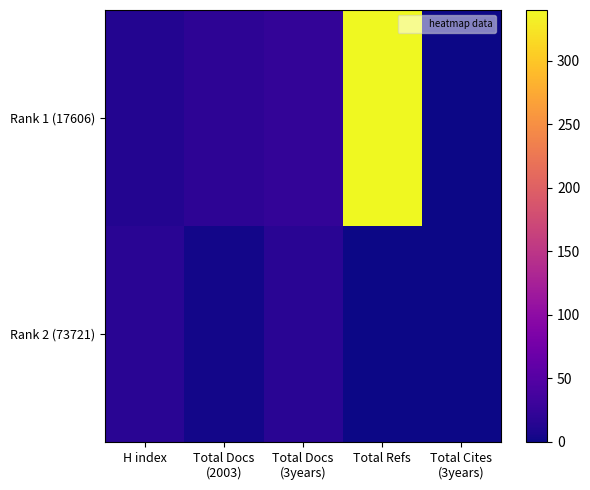

Rank the series at Total Cites (3years) from highest to lowest value.

Rank 1 (17606), Rank 2 (73721)